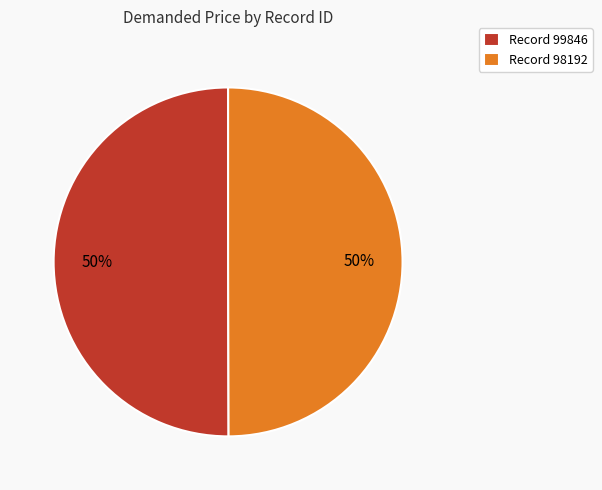

The Record 98192 slice represents 50% of the pie. True or false?

True